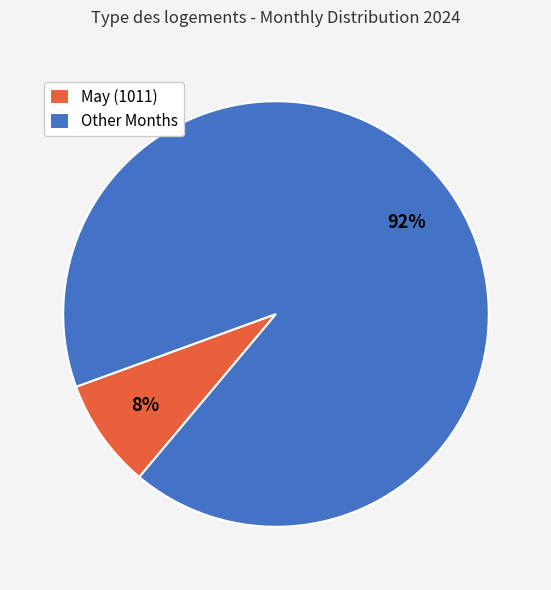

To the nearest percent, what is the average slice percentage?

50%